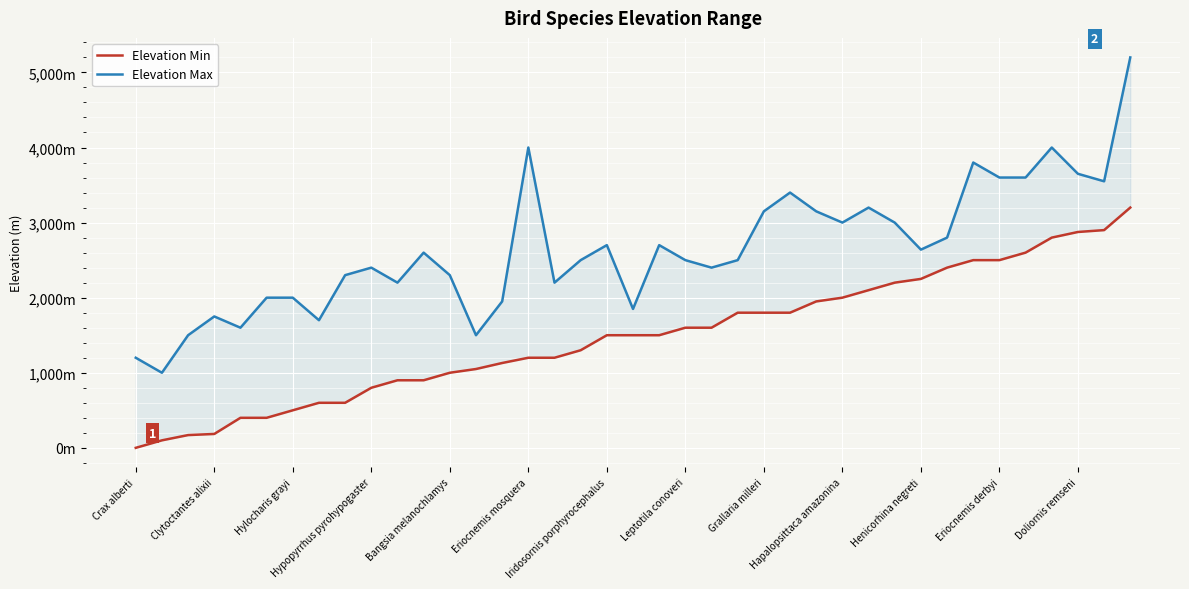

In Elevation Max, how many points are lower than both neighbors (excluding endpoints)?

11